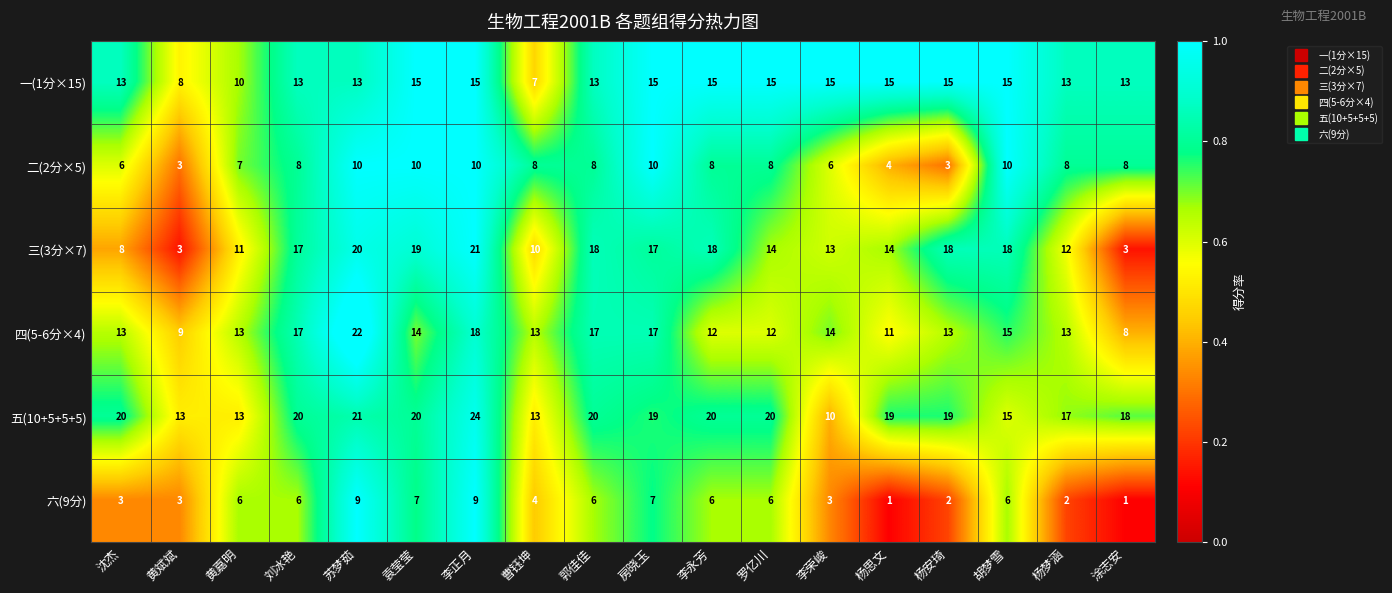

What value does the 一(1分×15) series have at 刘冰艳?

13